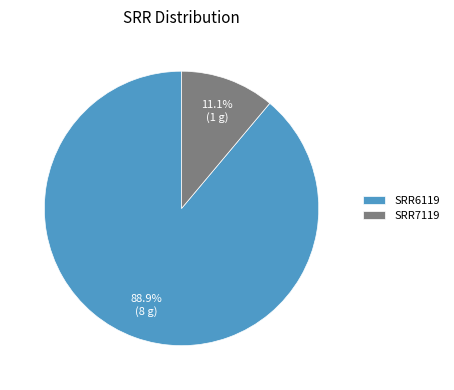

The SRR7119 slice represents 1% of the pie. True or false?

False